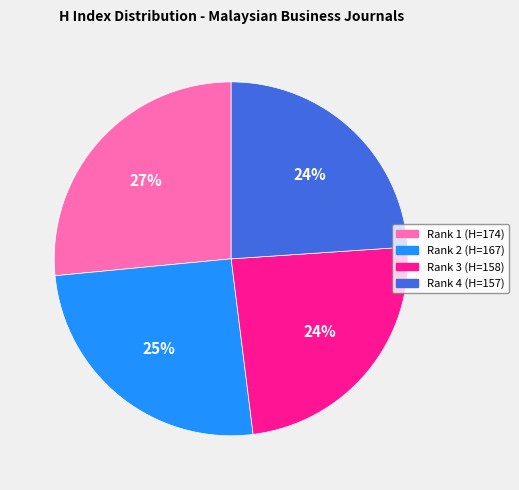

Which category has the biggest portion of the pie?

Rank 1 (H=174)